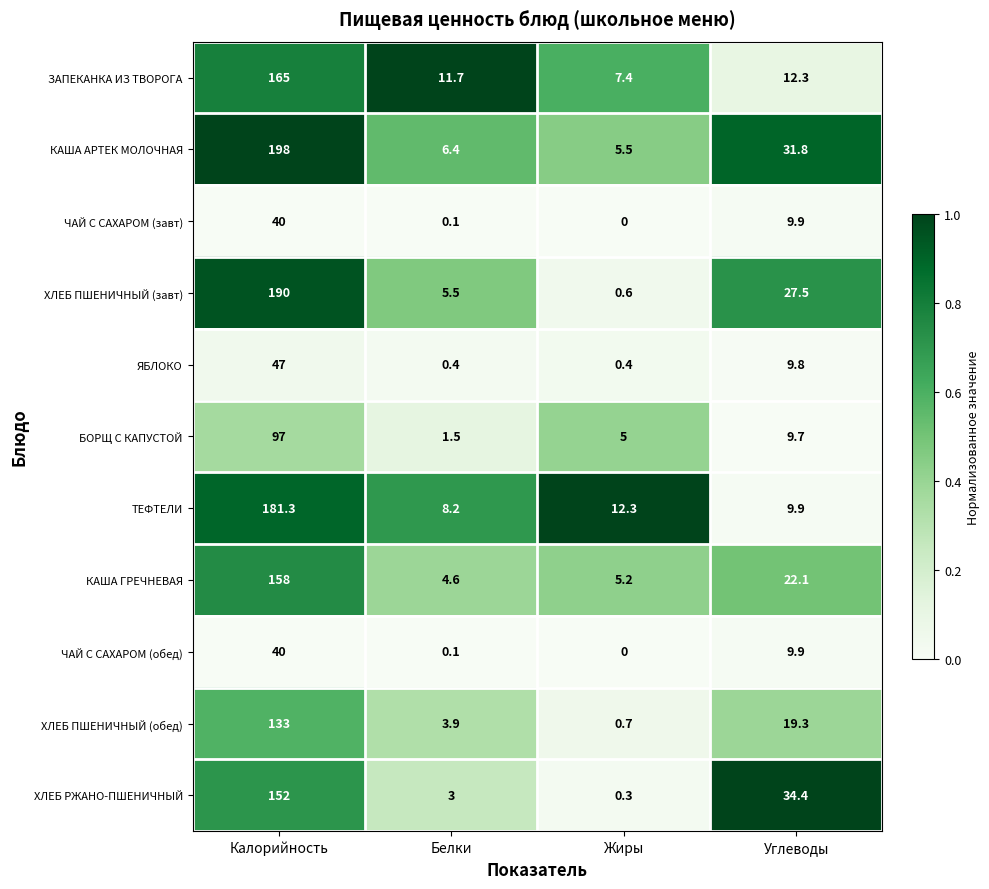

What is the average value of the ЧАЙ С САХАРОМ (завт) series?

12.5